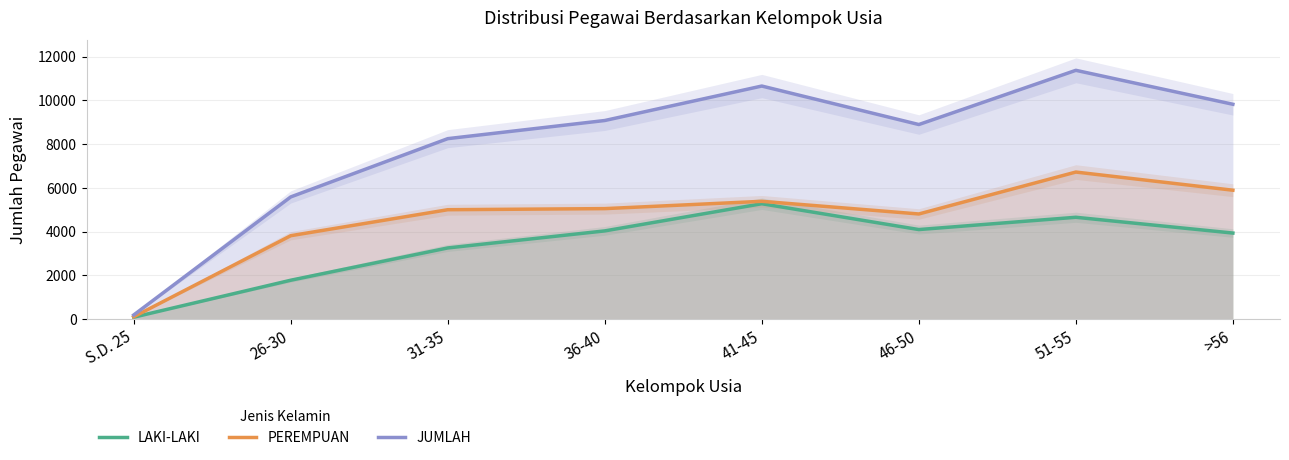

What is the label of the 7th point from the left?

51-55